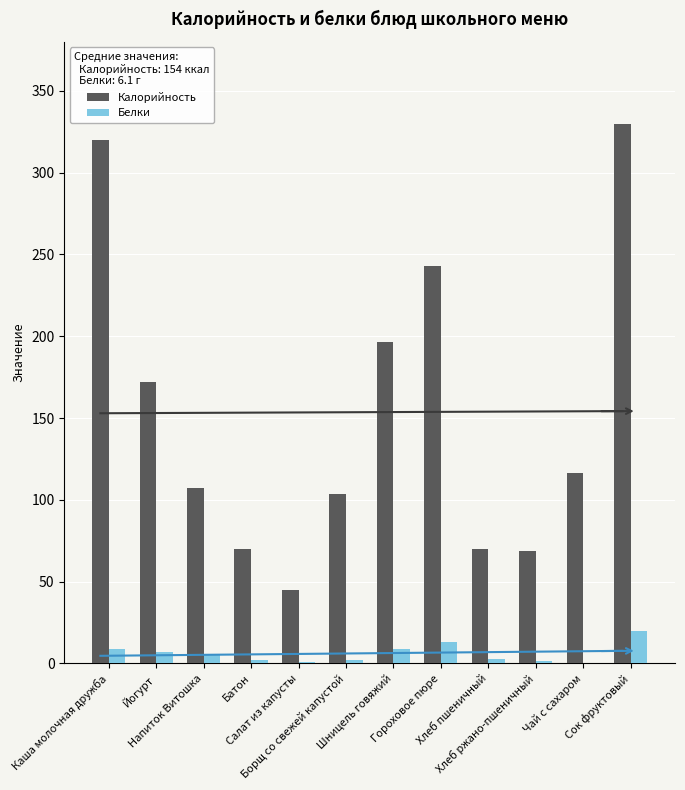

What is the greatest value displayed?

330.0